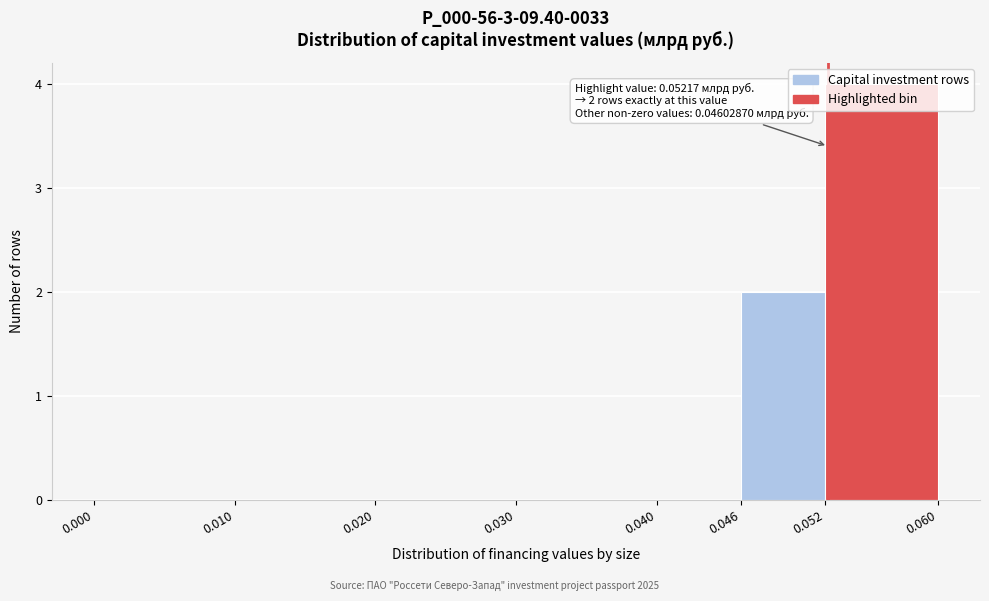

Which range on the x-axis has the tallest bar?

0.052 to 0.060